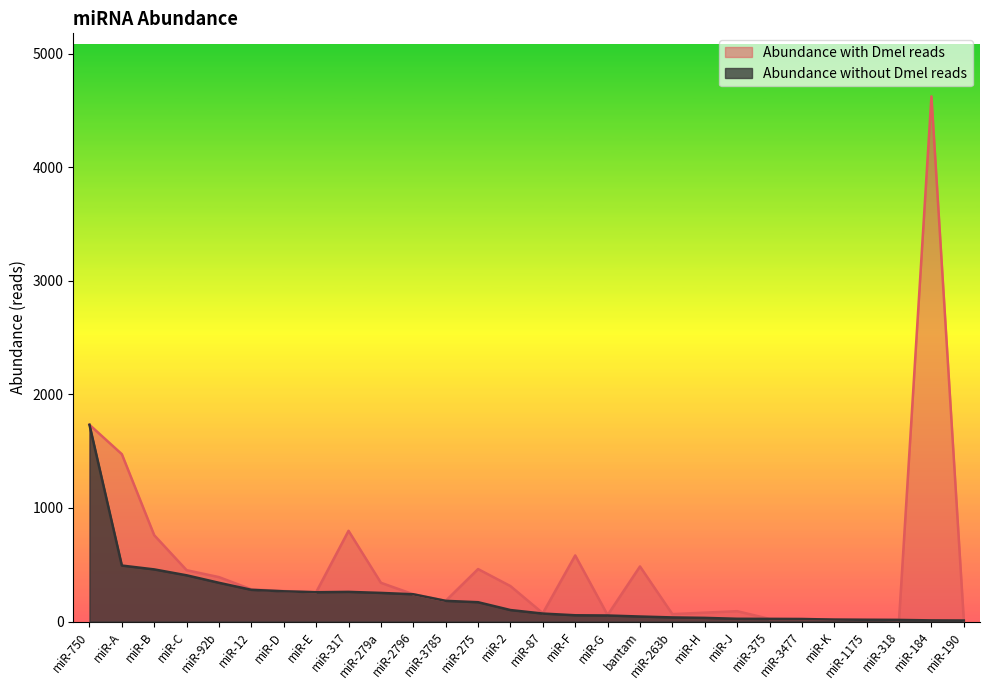

What is the greatest value displayed?

4626